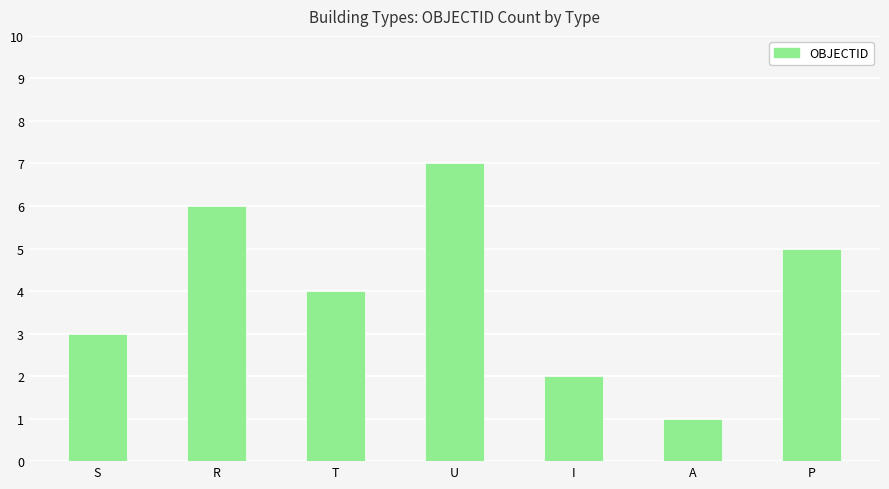

Reading left to right, extract all data points from this chart.

3	6	4	7	2	1	5